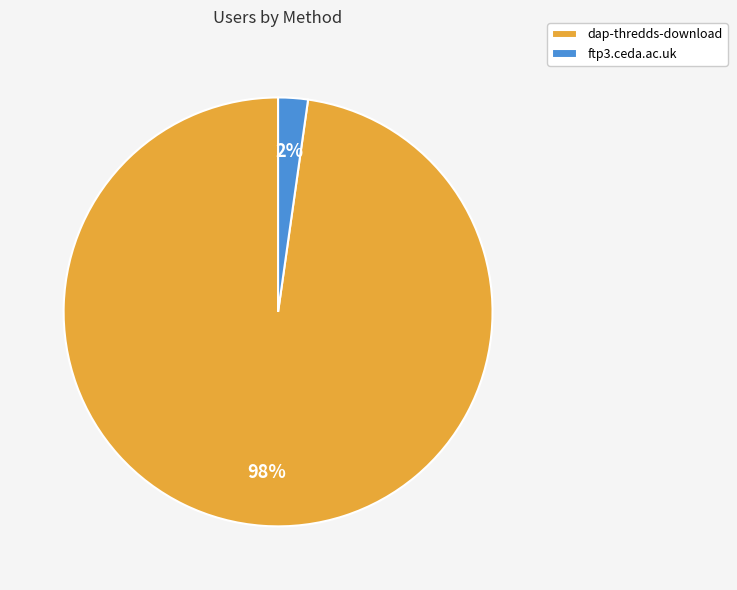

Does ftp3.ceda.ac.uk represent more than half of the total?

No